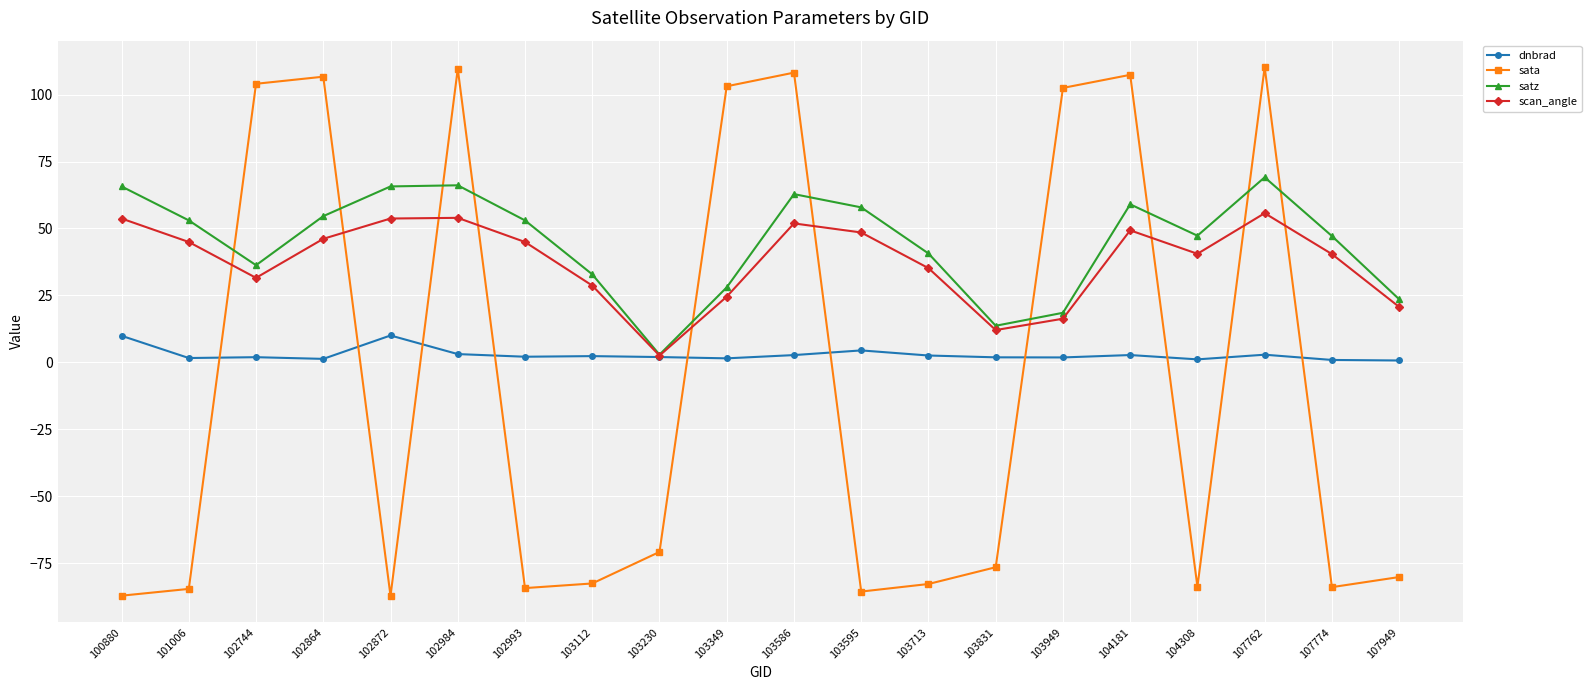

Which series has the largest range (max minus min)?

sata